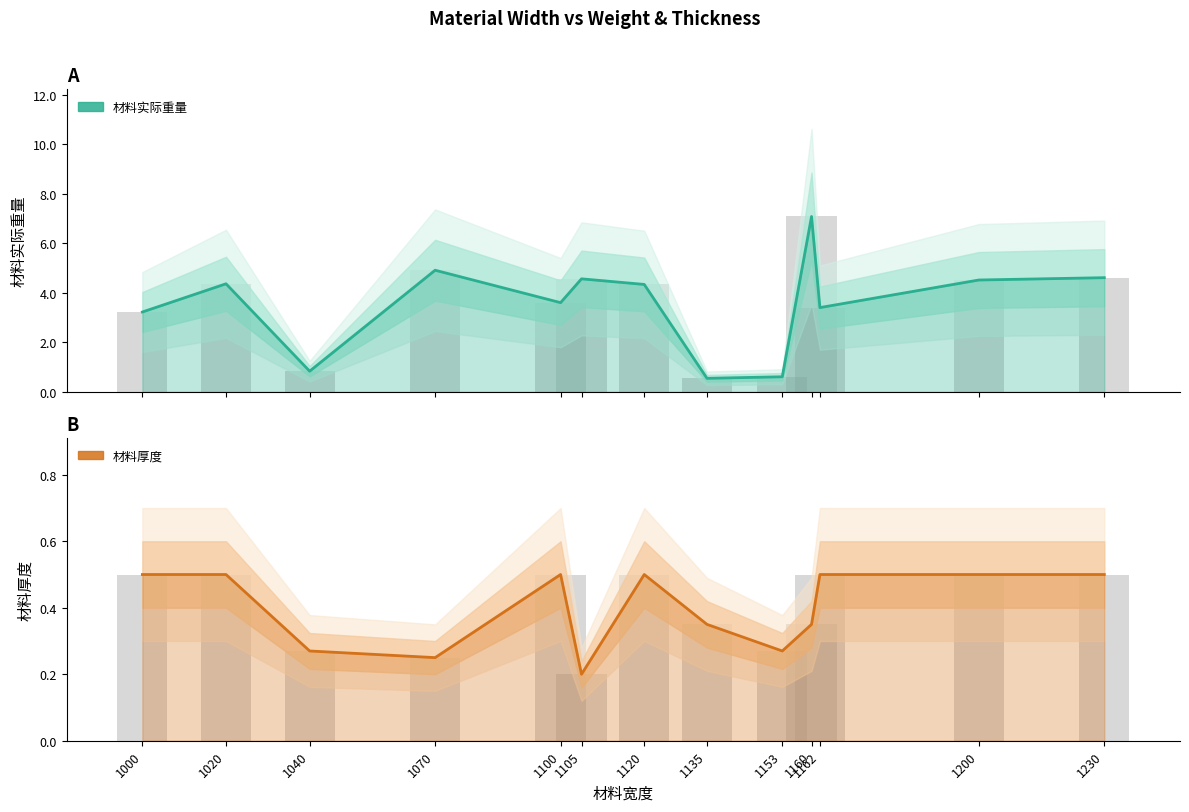

Does the chart contain any negative values?

No